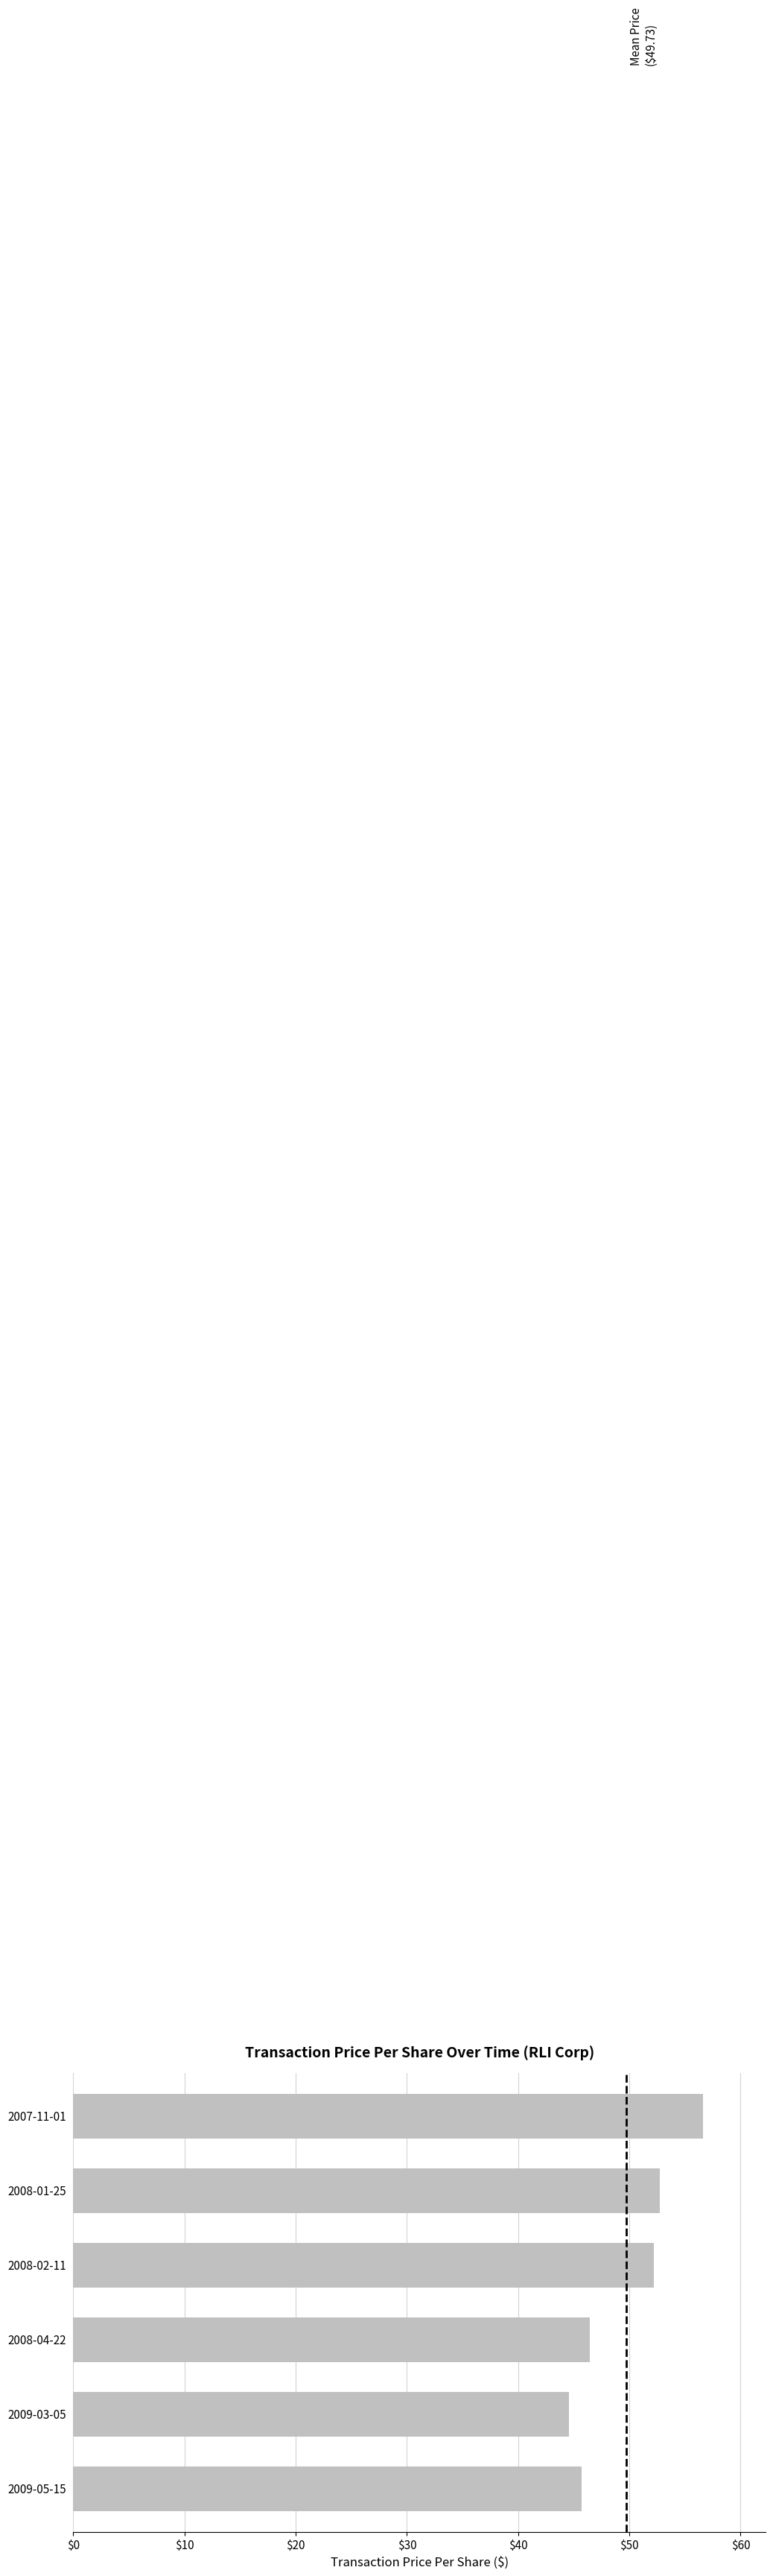

Which category has the highest value across all series?

2007-11-01